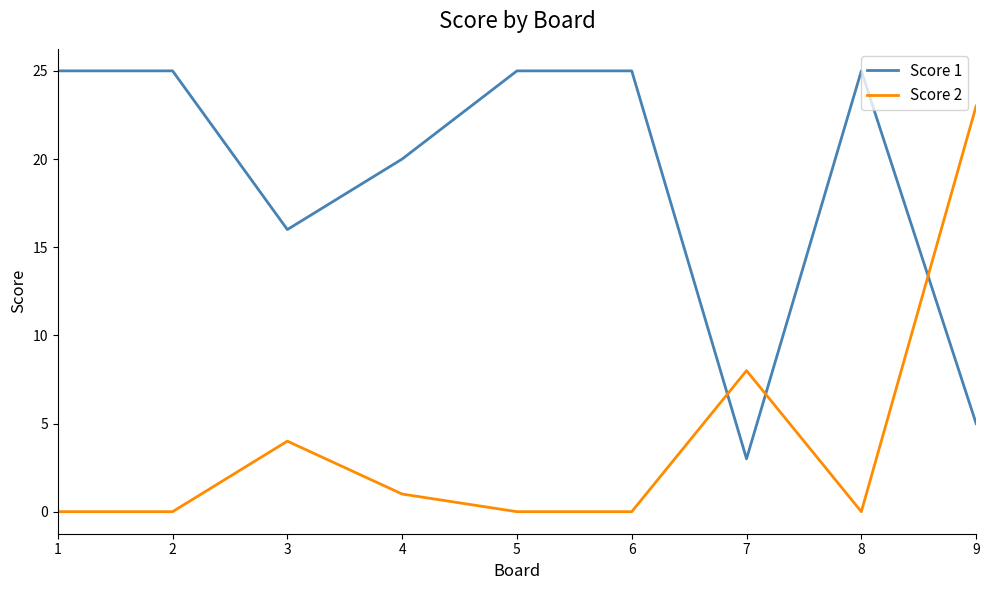

How many Score 1 values are between 16 and 25?

7